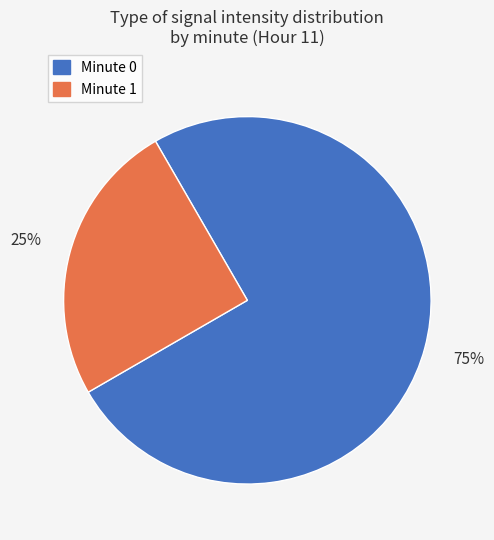

To the nearest percent, what is the average slice percentage?

50%